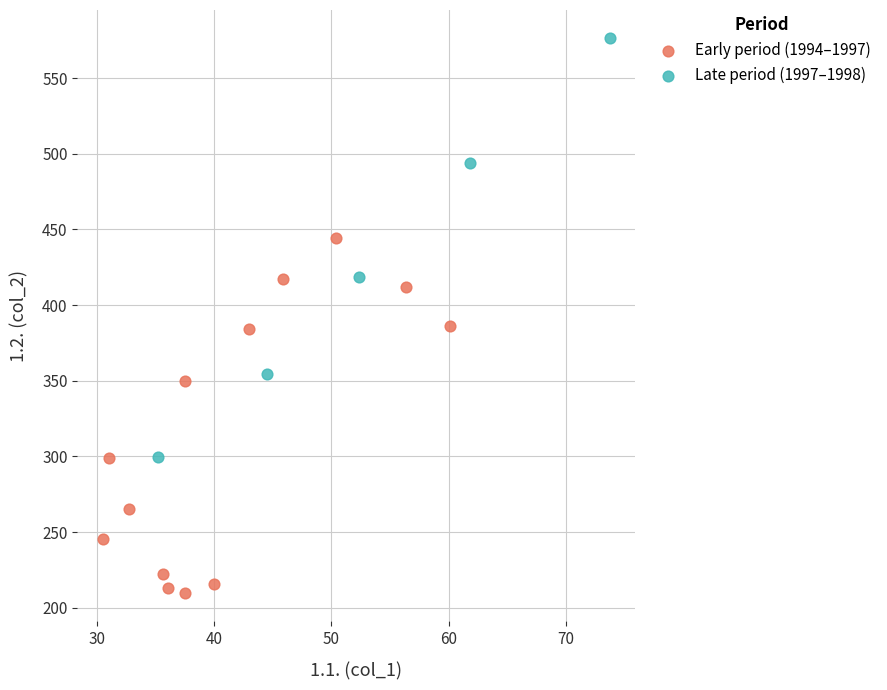

Which series contains the lowest Y value?

Early period (1994–1997)